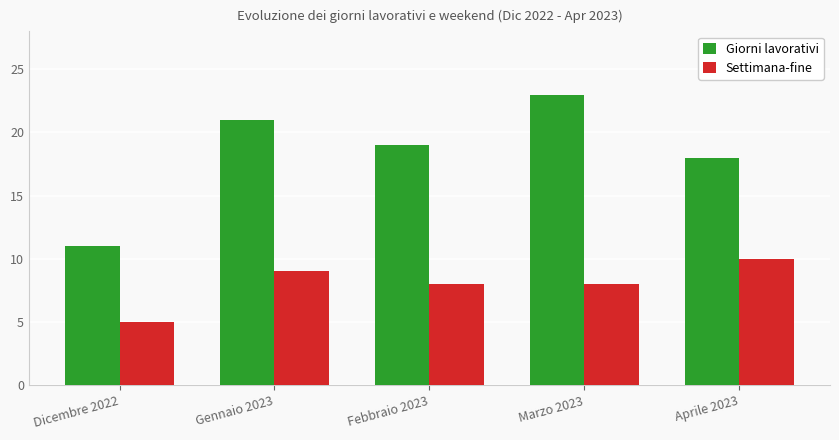

What is the sum of the Giorni lavorativi values at Marzo 2023 and Aprile 2023?

41